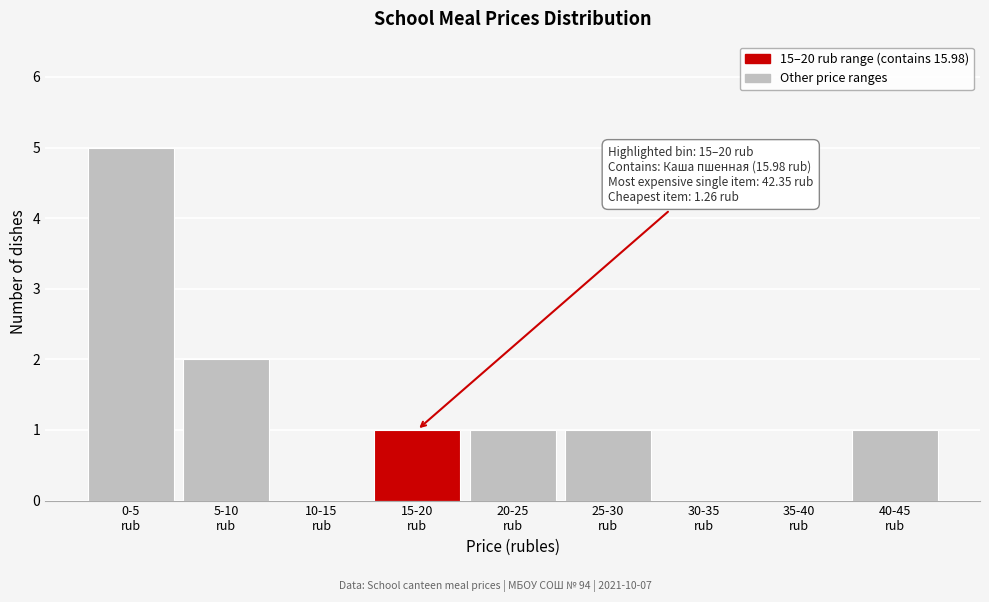

What is the sum of all values?

11